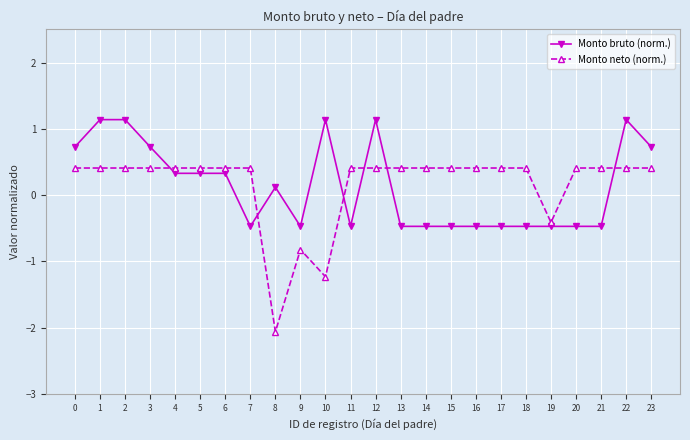

Which series has the largest range (max minus min)?

Monto neto (norm.)